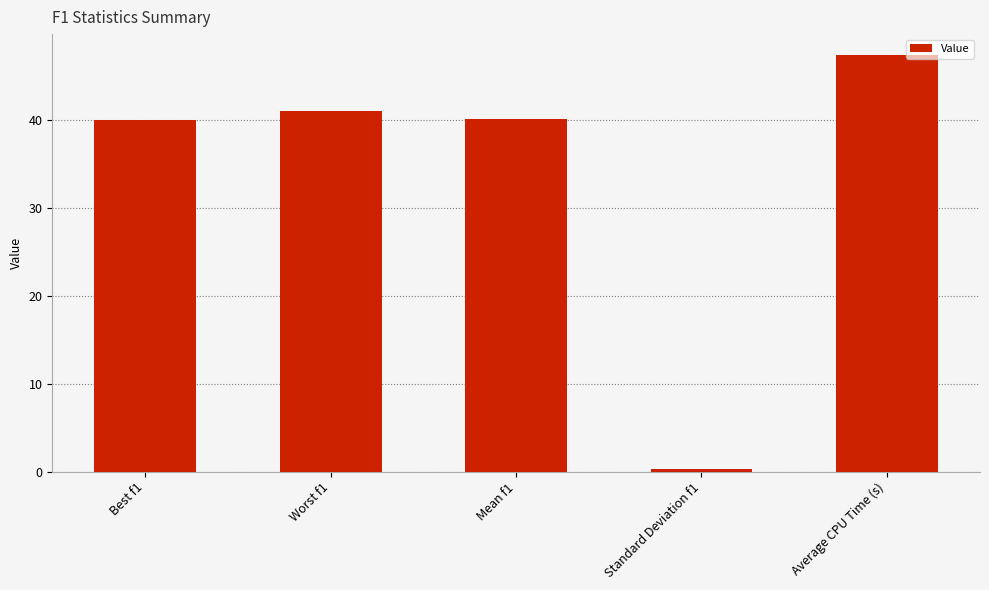

What is the value of the 4th bar from the left?

0.2